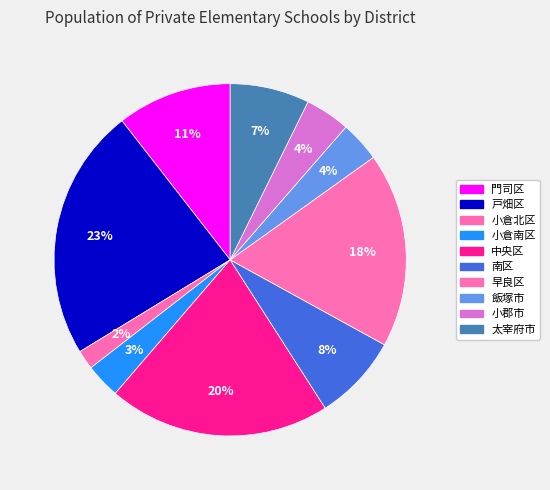

How many slices are in this pie chart?

10